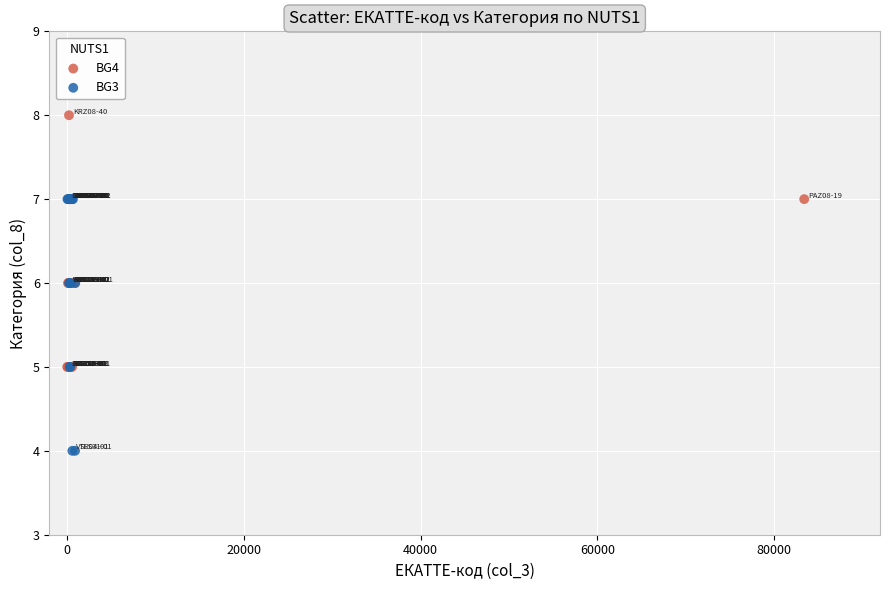

Which series reaches the maximum Y coordinate?

BG4